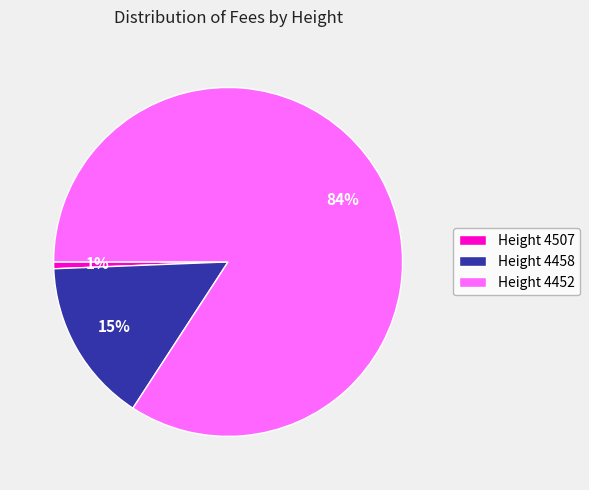

The Height 4458 slice represents 27% of the pie. True or false?

False